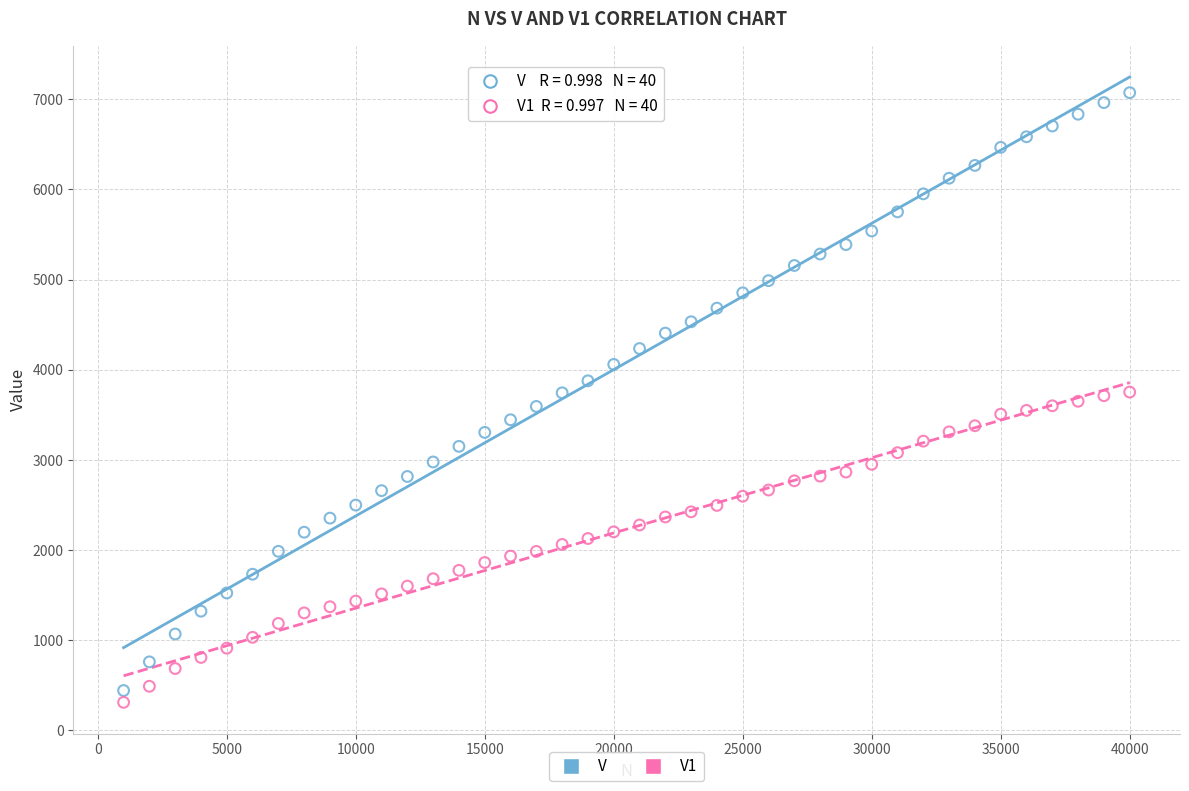

Which series has the largest Y range (max minus min)?

V